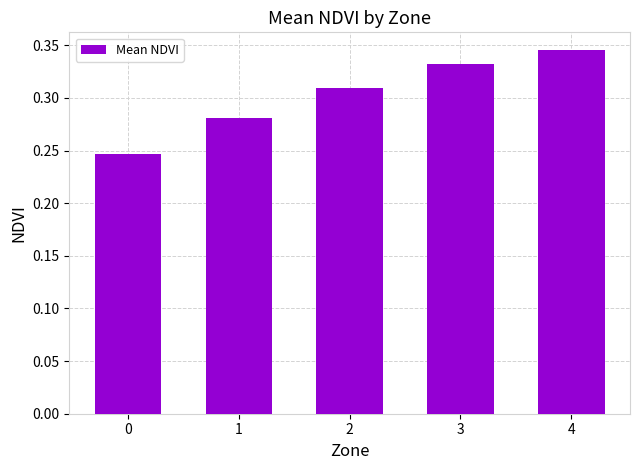

At which category does the chart reach its peak across all series?

4